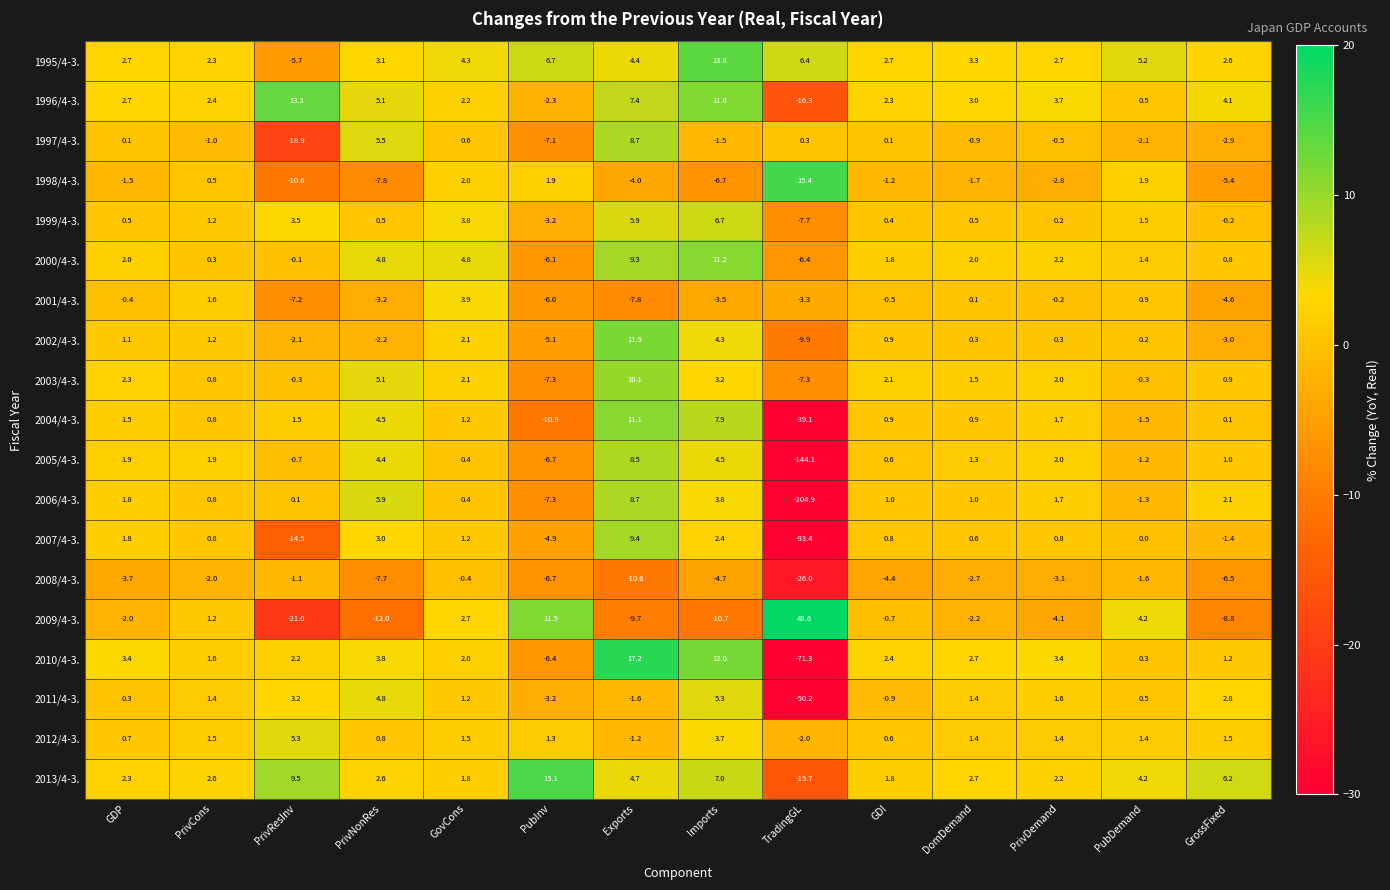

Count the number of data series in this chart.

19